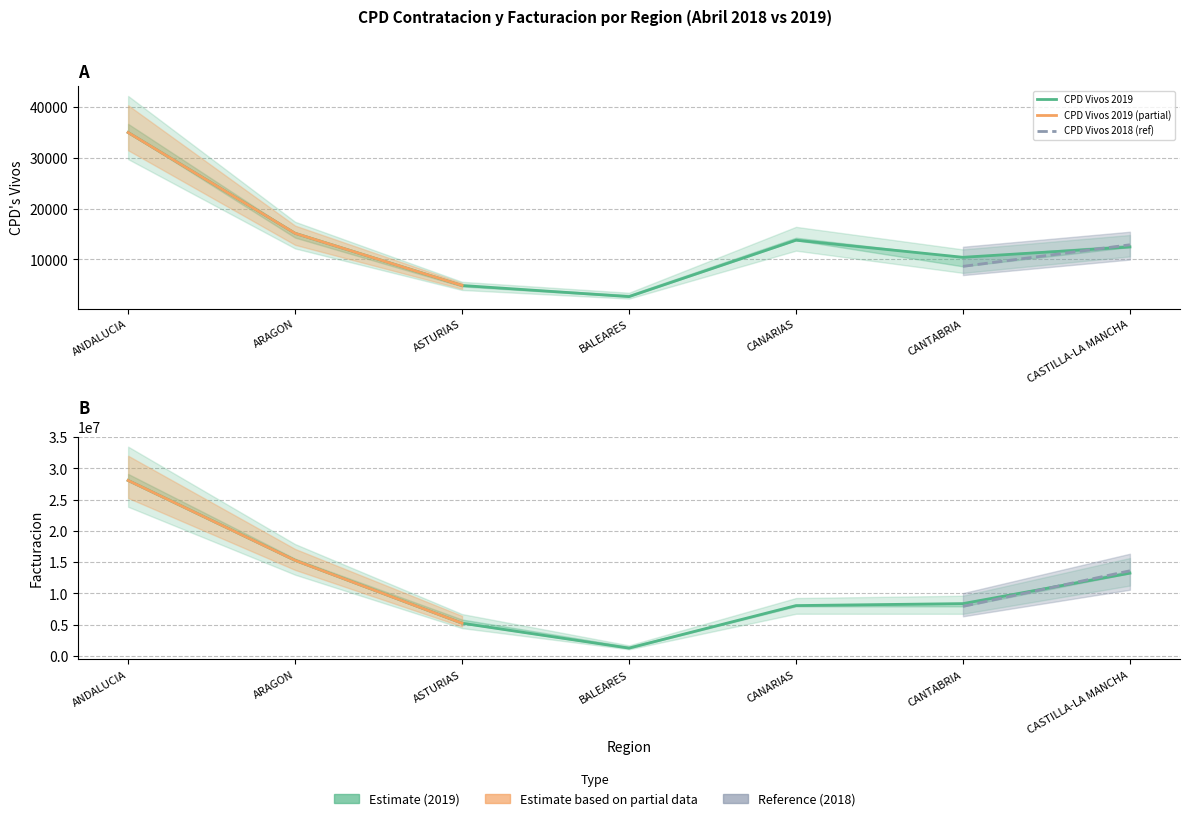

True or false: CPD Vivos 2019 has more than 1 points higher than both neighbors.

False